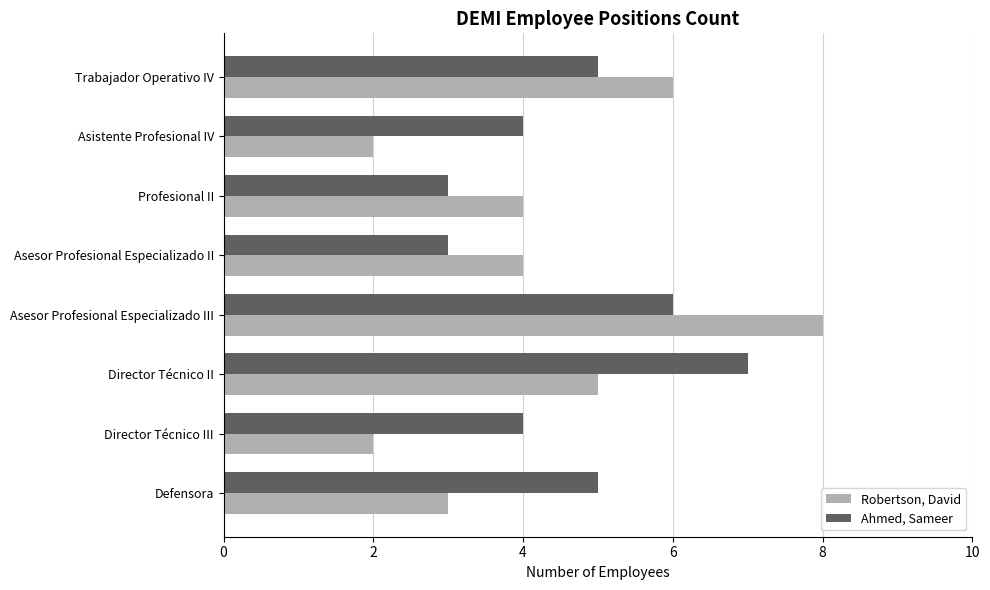

Between Director Técnico II and Trabajador Operativo IV, which series saw the biggest shift?

Ahmed, Sameer